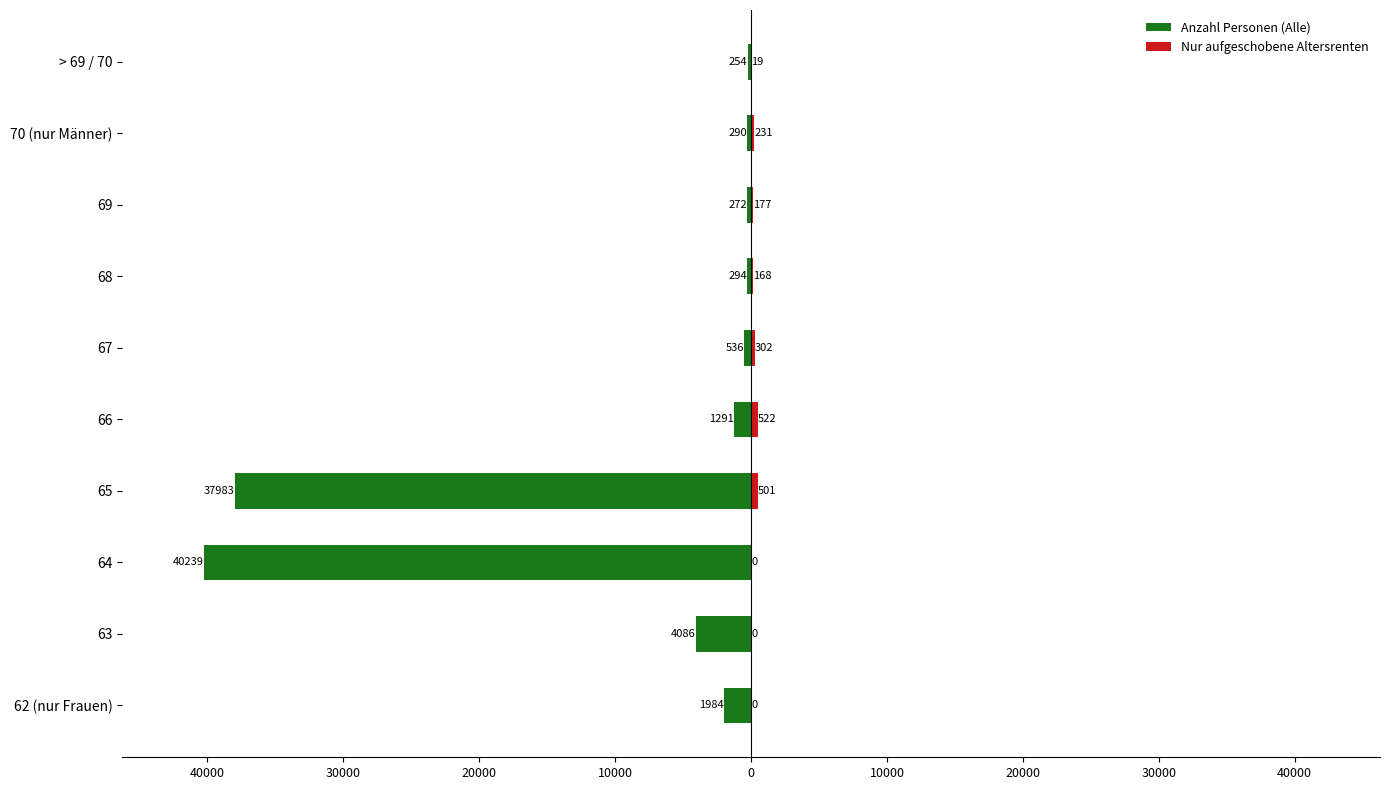

Does the chart contain any negative values?

Yes